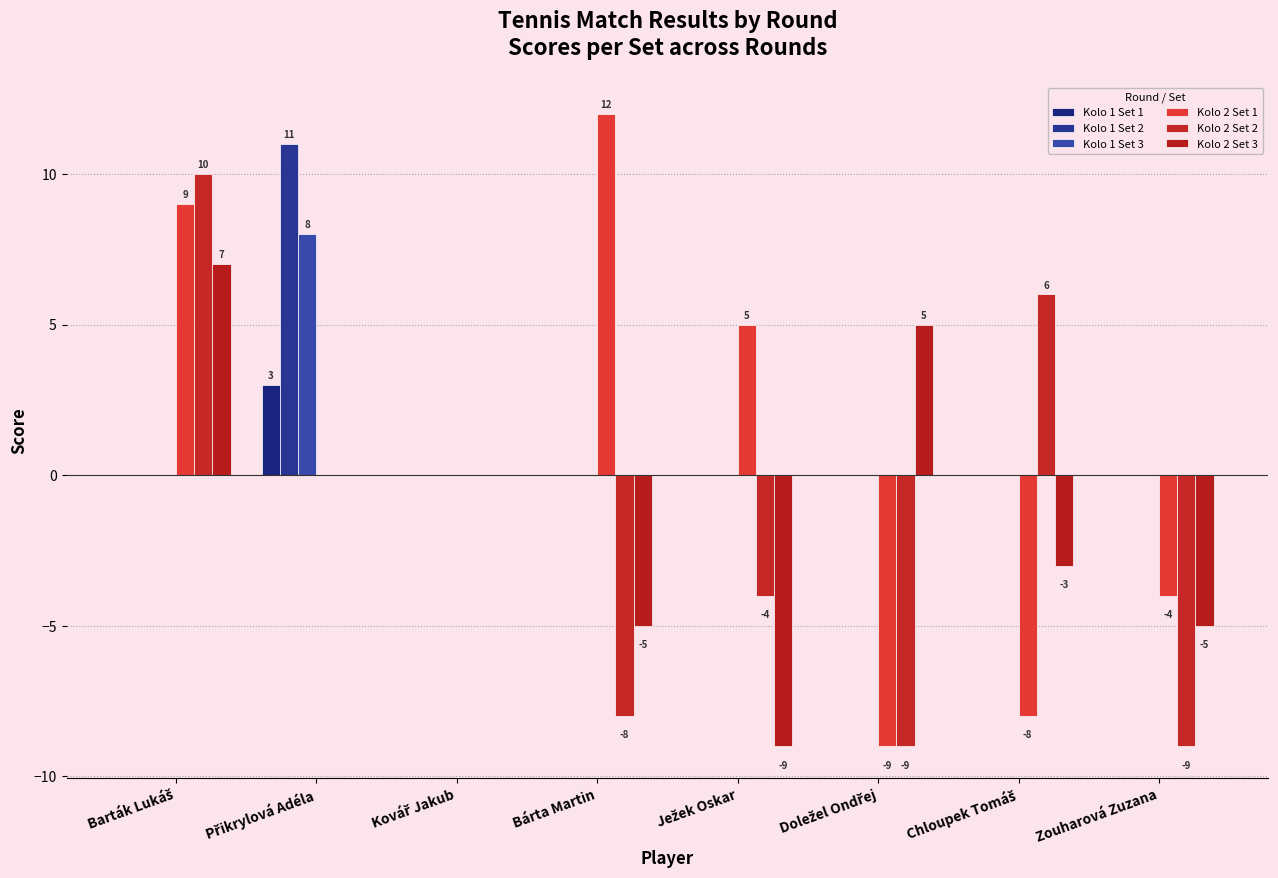

Which series has the largest range (max minus min)?

Kolo 2 Set 1